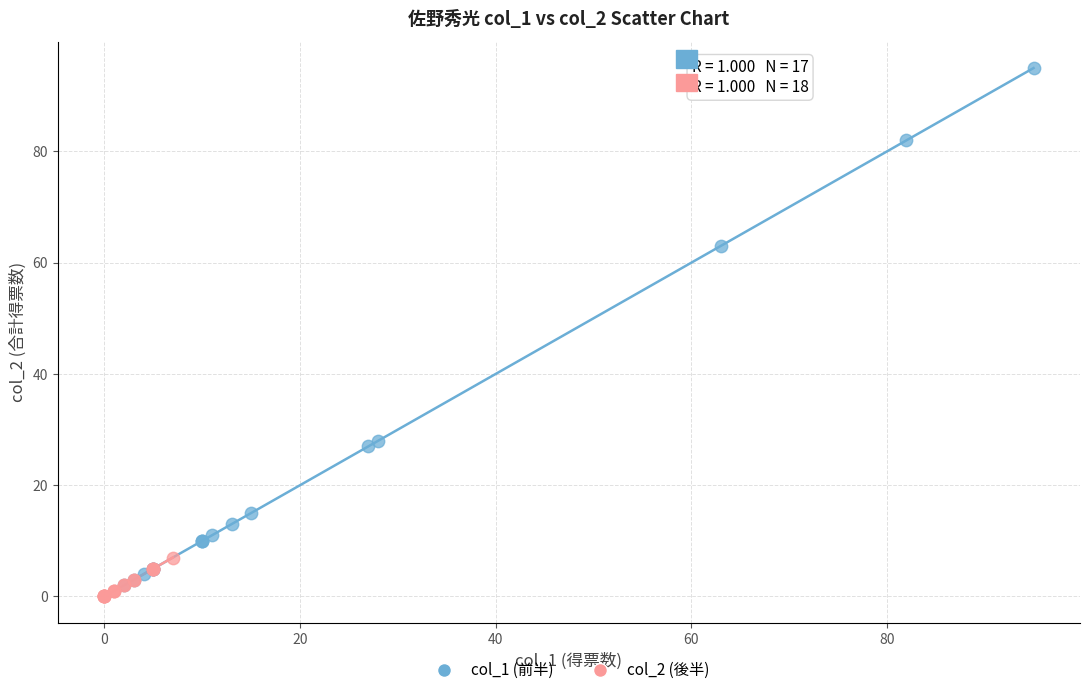

Which series has the largest Y range (max minus min)?

col_1 (前半)